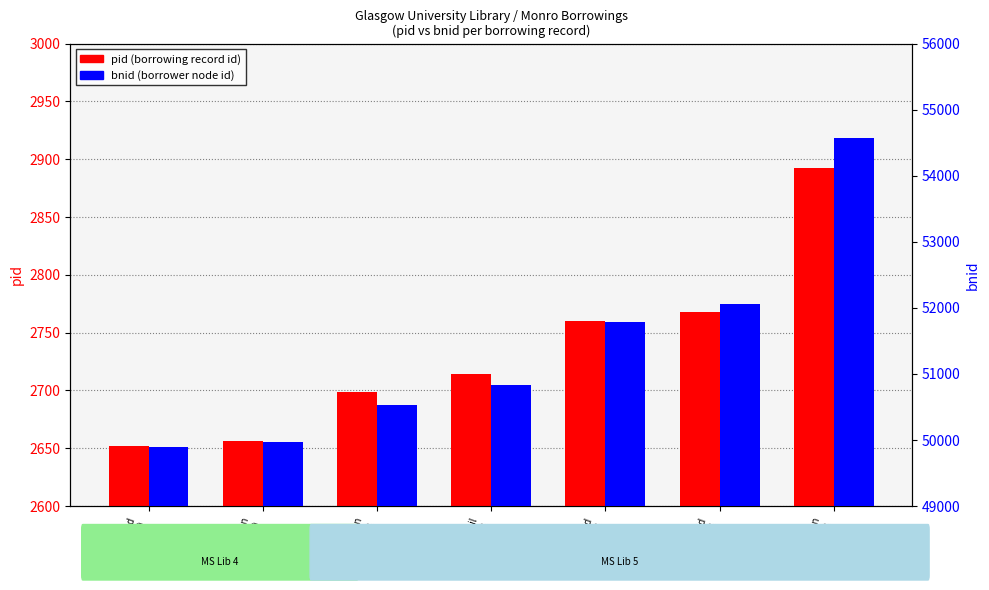

What is the value of the pid (borrowing record id) bar at the 1st from the left?

2652